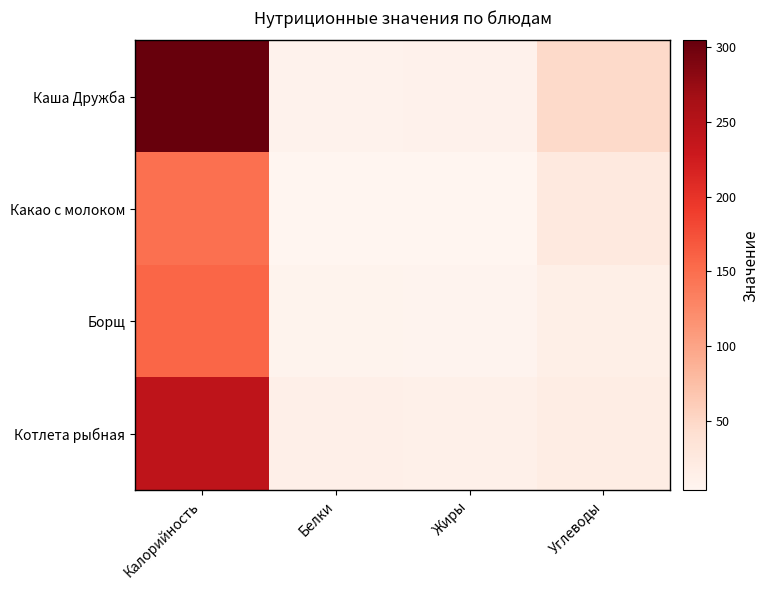

At how many categories does at least one series exceed 79?

1